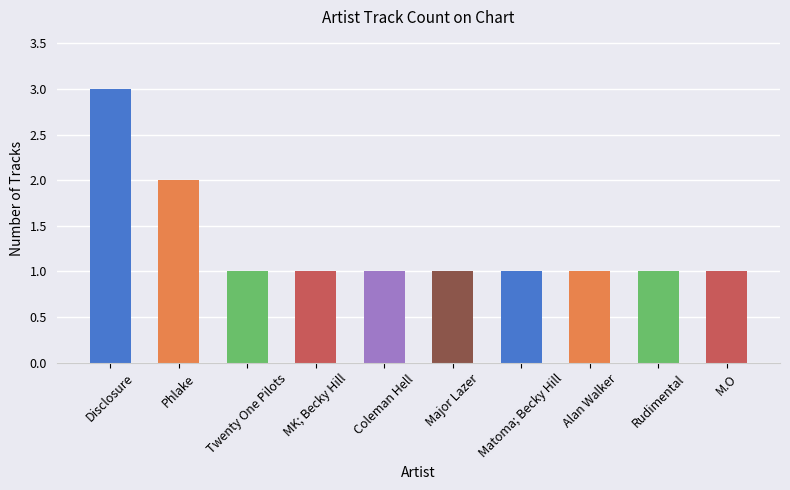

Count the values in the range 1 to 2.

9